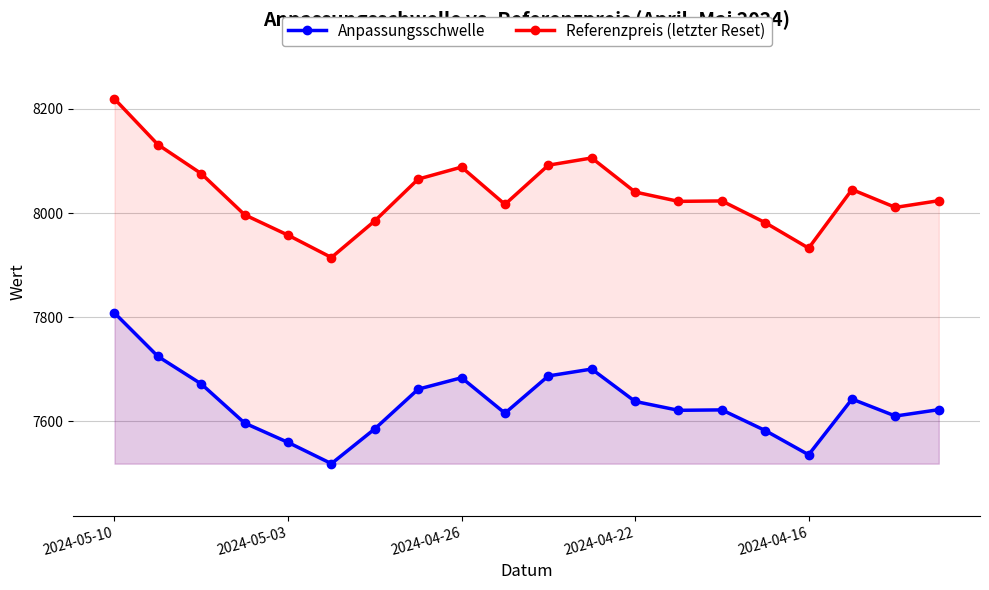

Which series has the largest total across all categories?

Referenzpreis (letzter Reset)